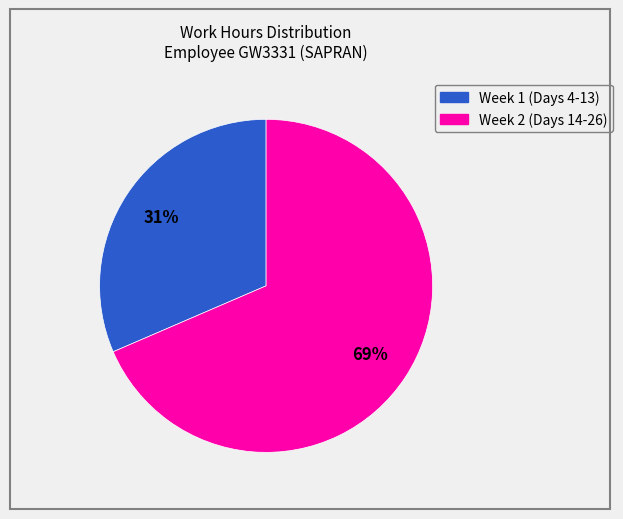

How many segments does this pie chart have?

2